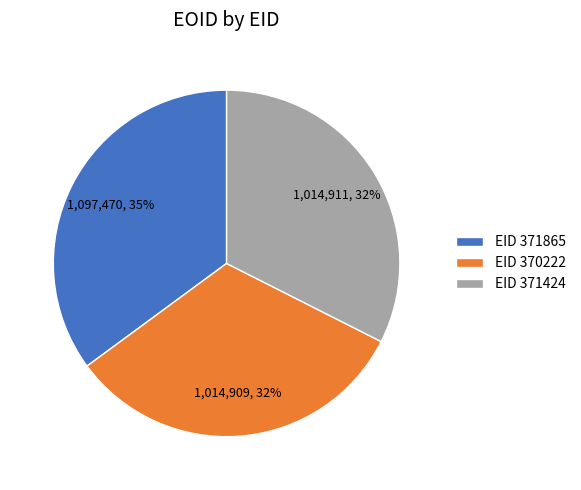

What is the ratio of the value at EID 371865 to the value at EID 370222?

1.1